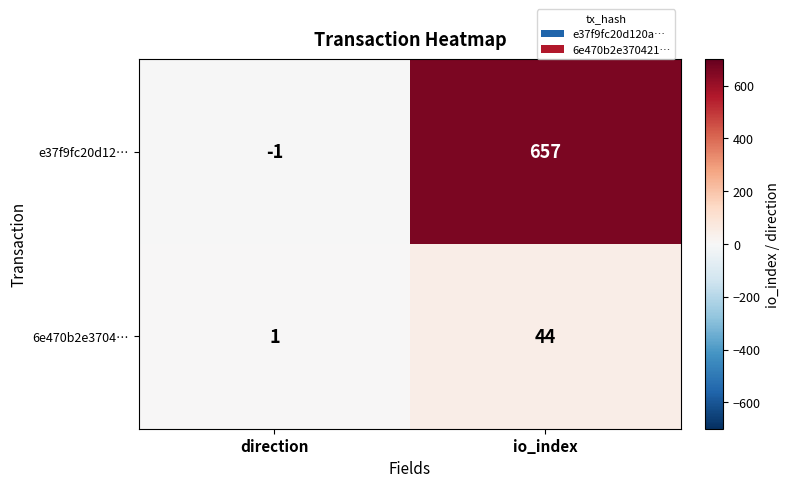

Which series has the largest range (max minus min)?

e37f9fc20d12…